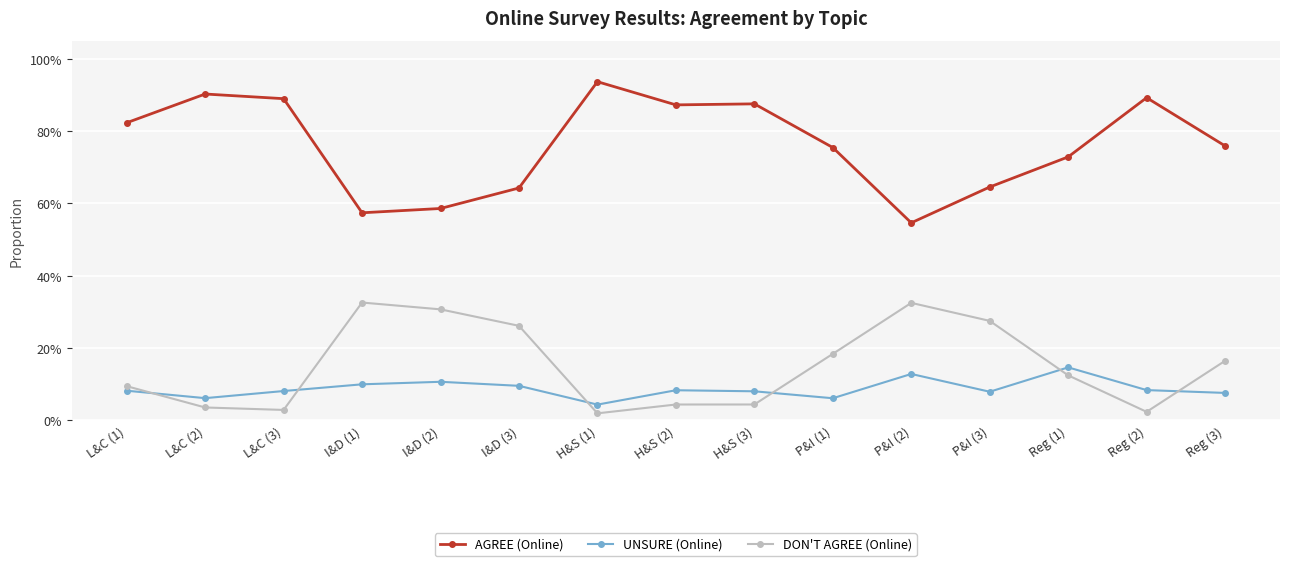

Between H&S (2) and Reg (1), which is larger?

H&S (2)